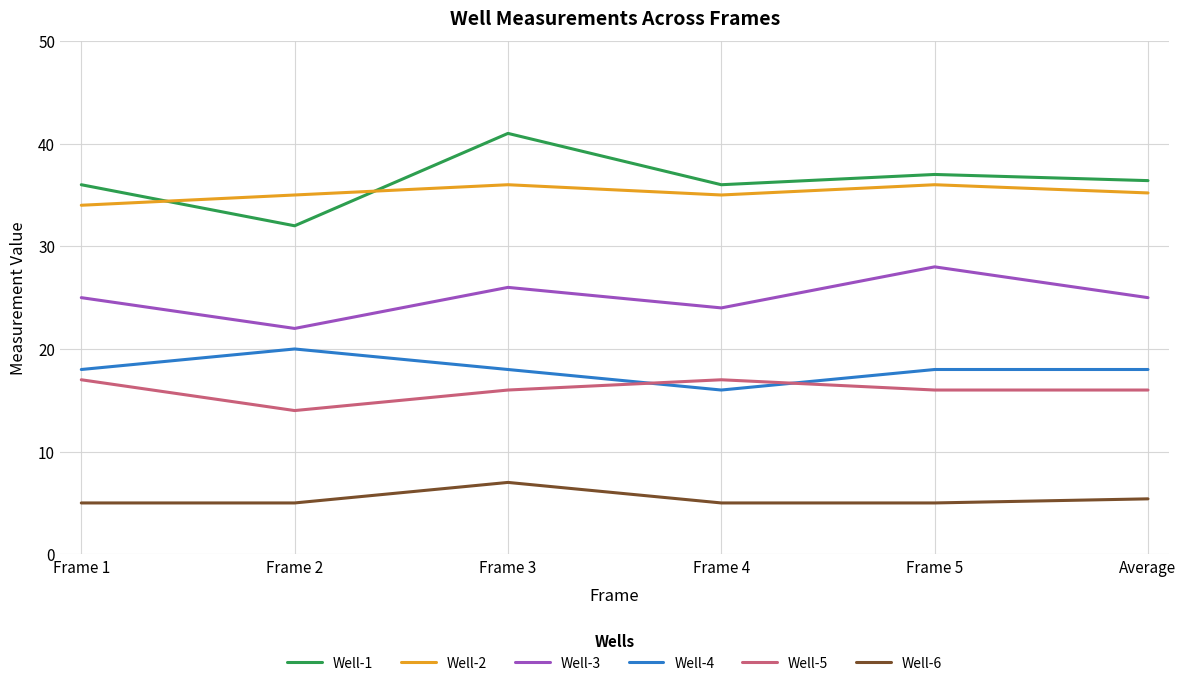

Read the Well-2 value at Frame 4.

35.0